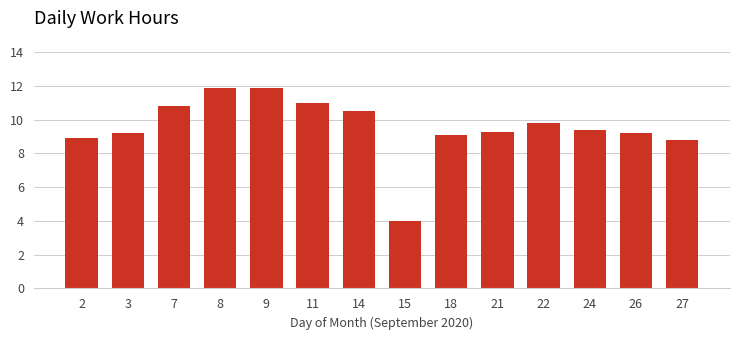

What is the minimum value shown in the chart?

4.0